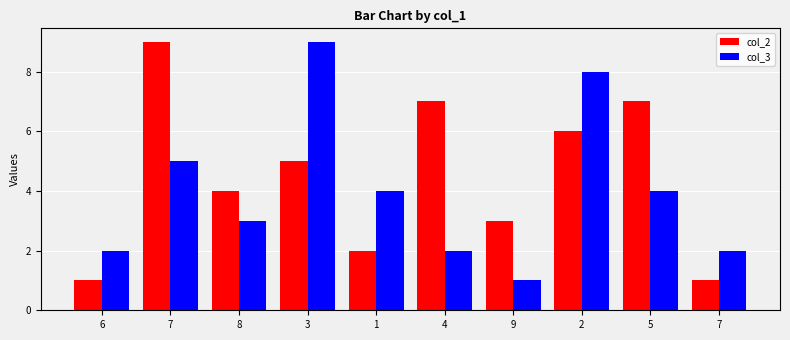

Is it true that col_3 equals 1 at 7?

False